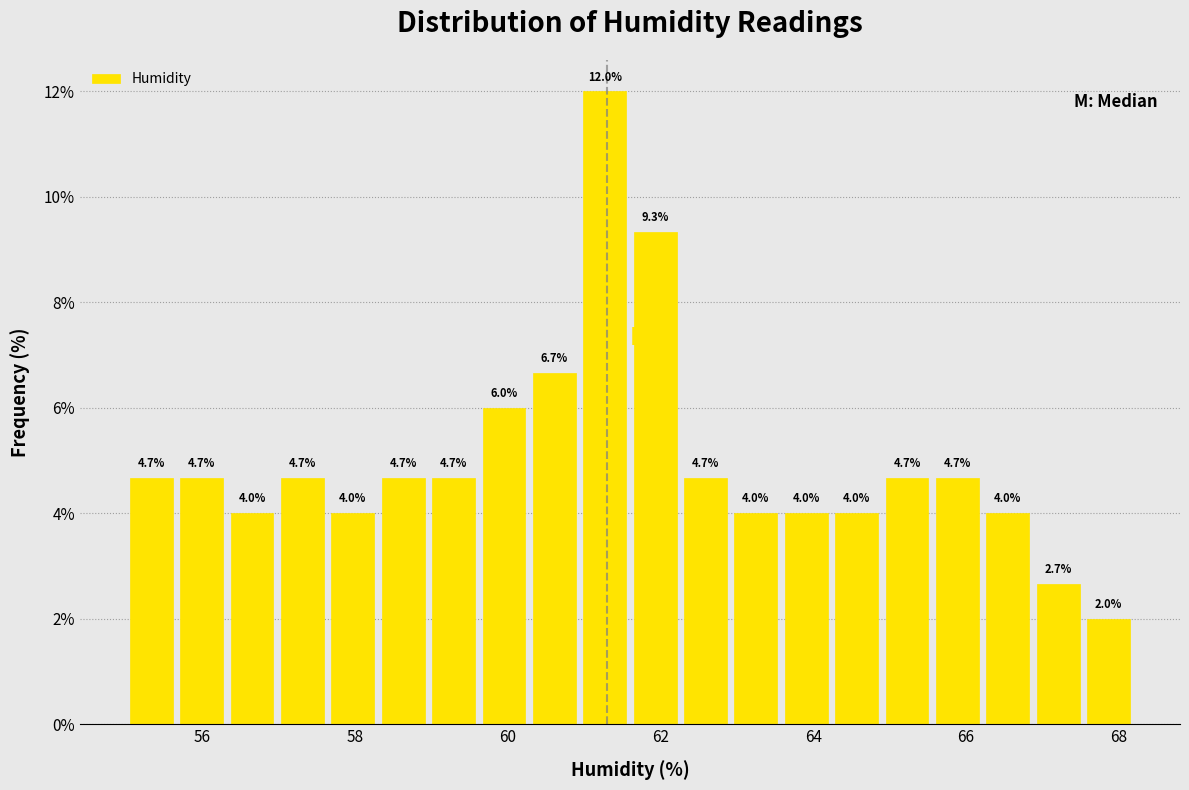

Around what value on the x-axis is the tallest bar? Give the approximate position of its centre, as read against the axis.

61.2